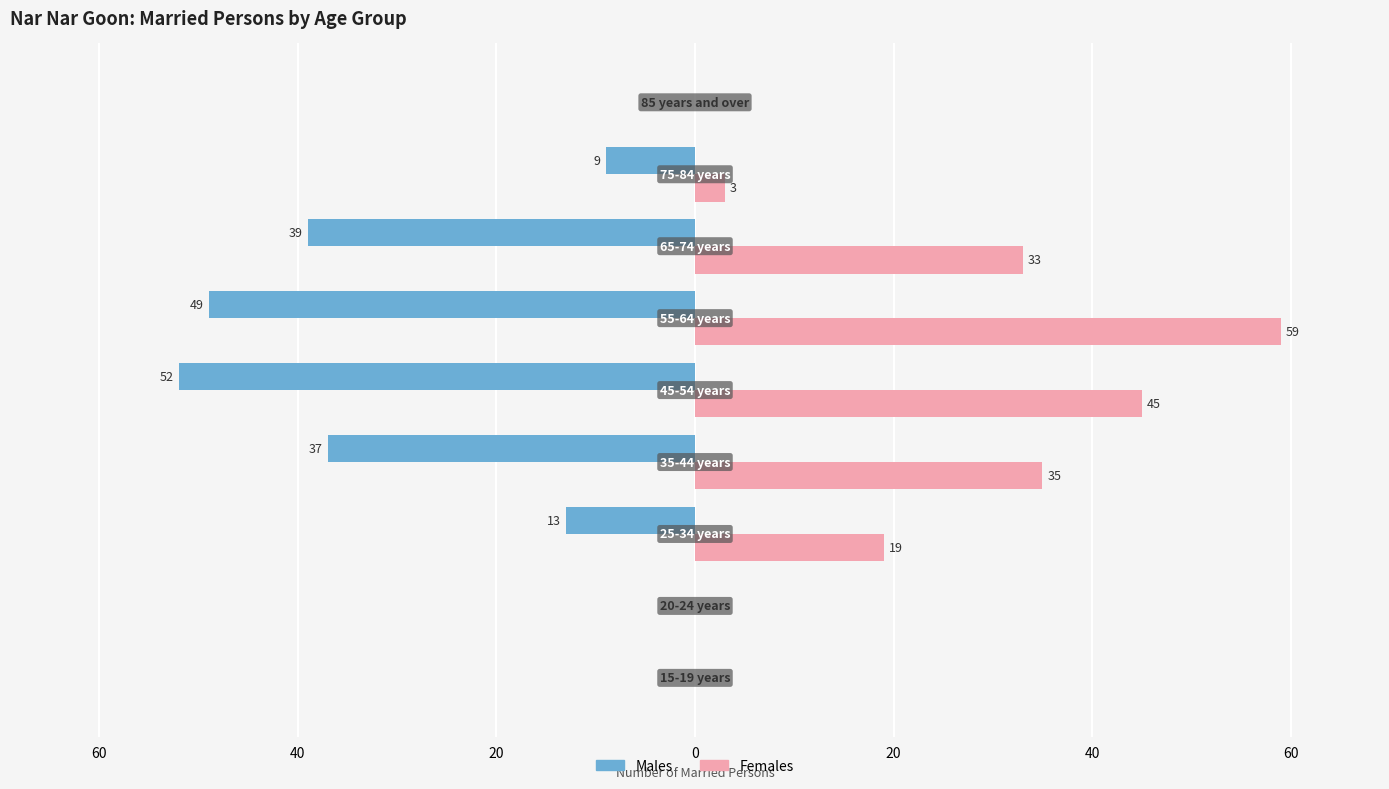

Does the chart contain stacked bars?

No